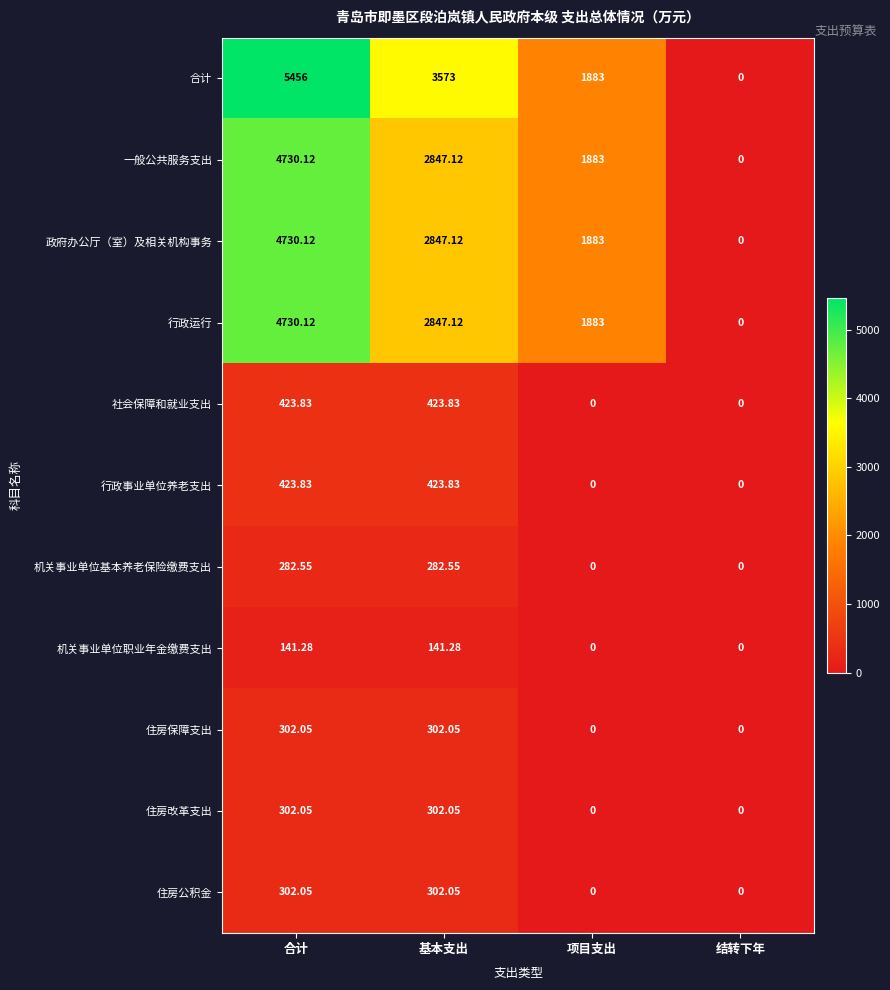

Which series has the largest total across all categories?

合计